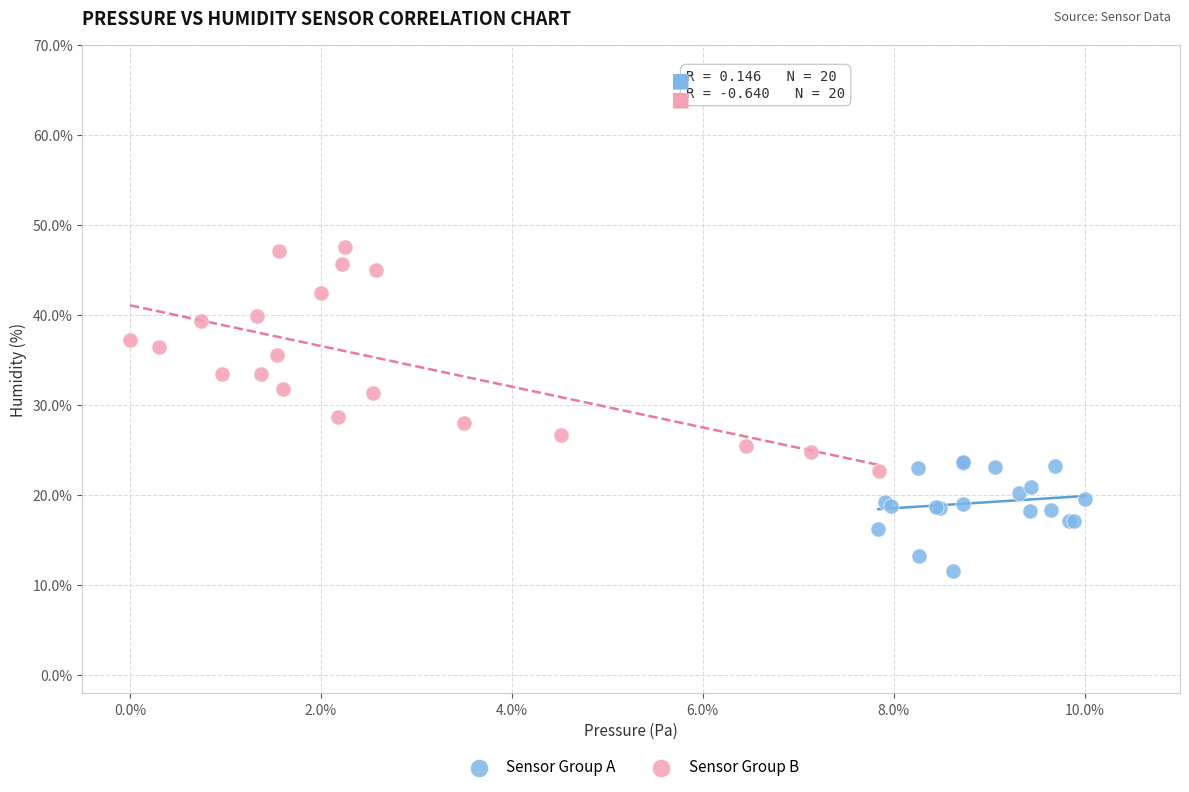

Which series reaches the maximum Y coordinate?

Sensor Group B